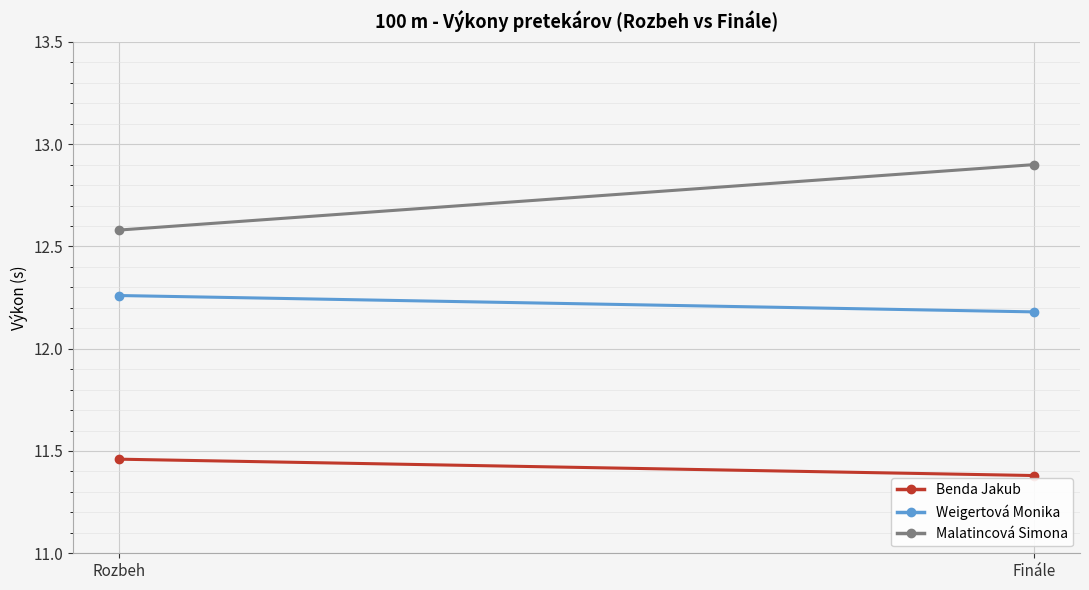

Is this an area chart (filled region under the line)?

No